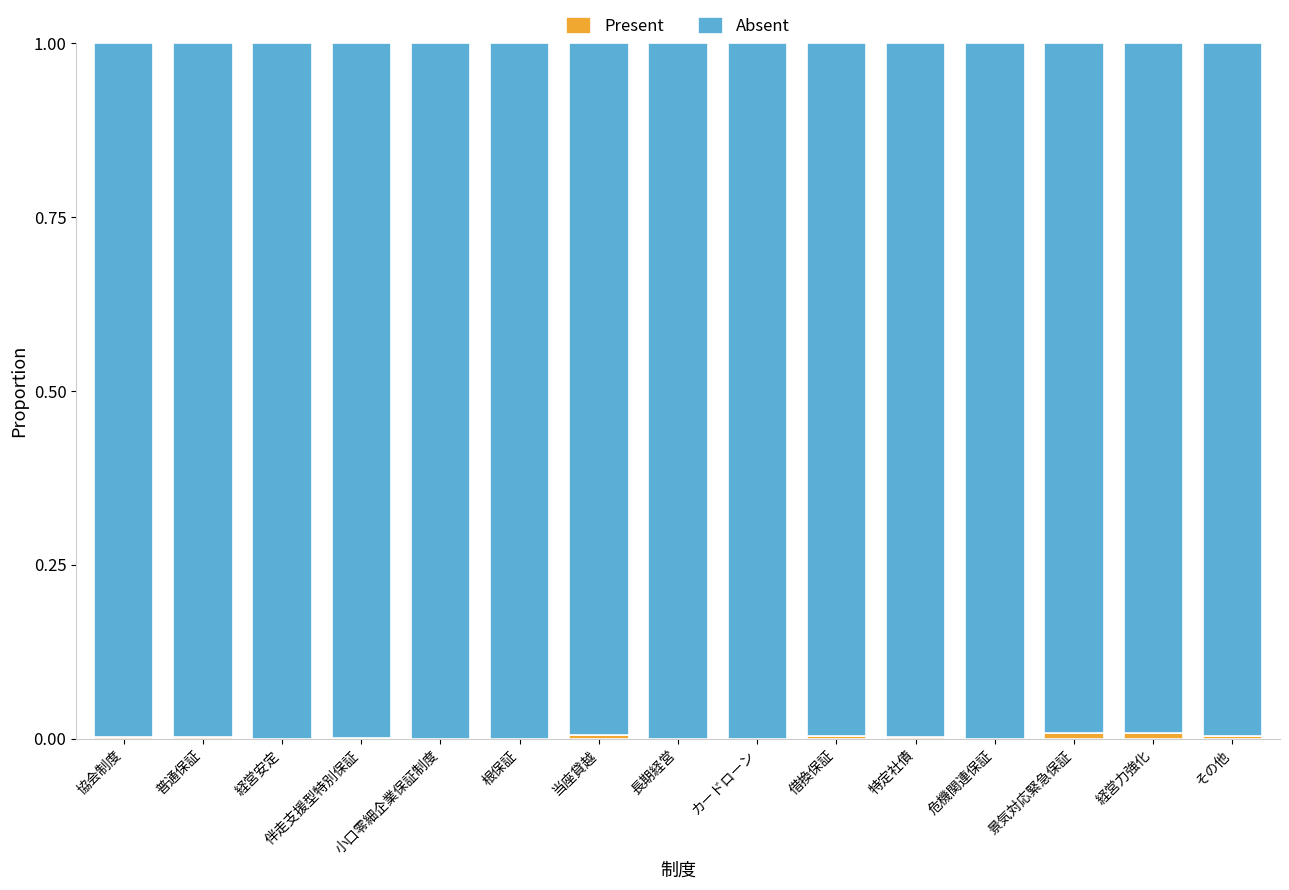

What is the total value across all series at 長期経営?

1.0